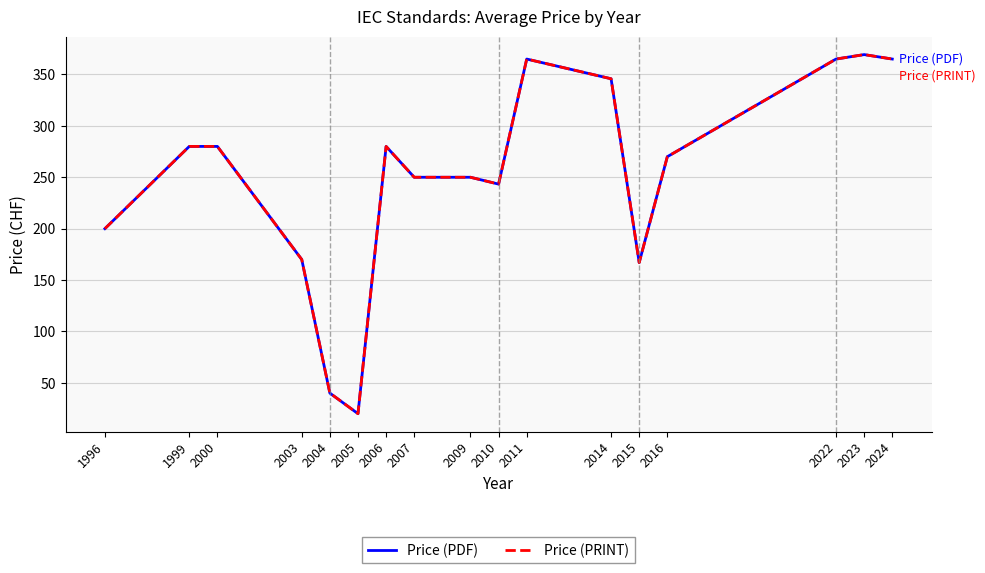

Which has a higher value, 2009 or 2016?

2016